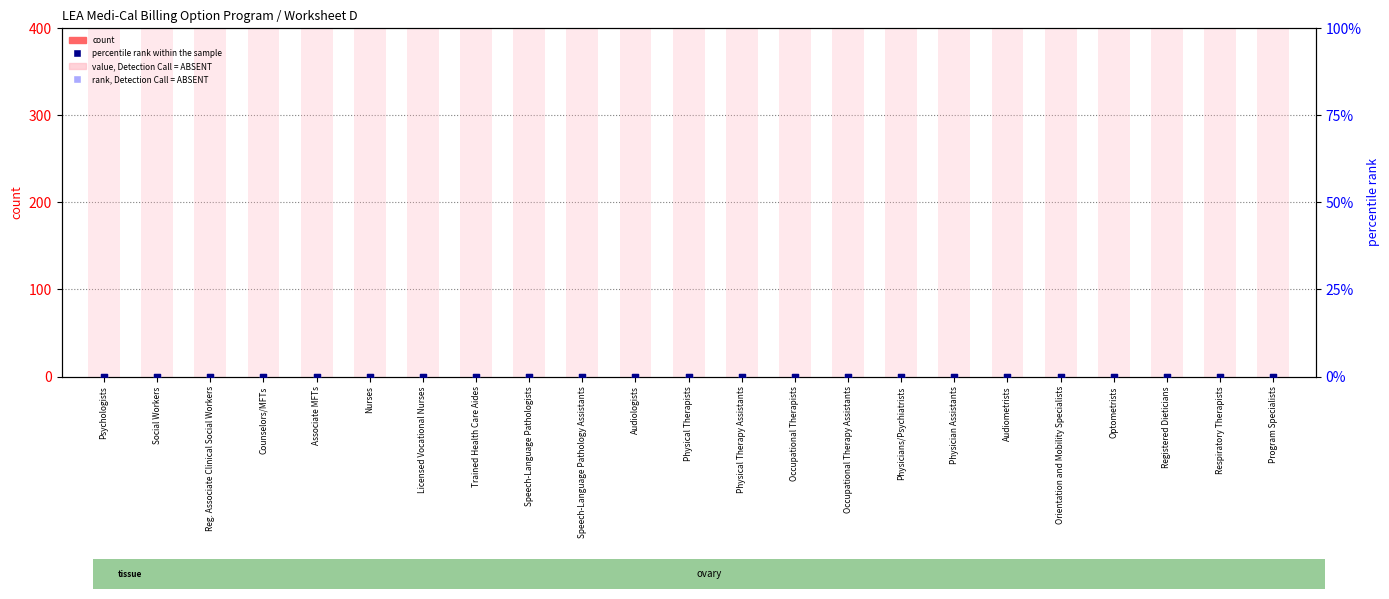

What are all the series names shown in the legend?

count, value, Detection Call = ABSENT, percentile rank within the sample, rank, Detection Call = ABSENT